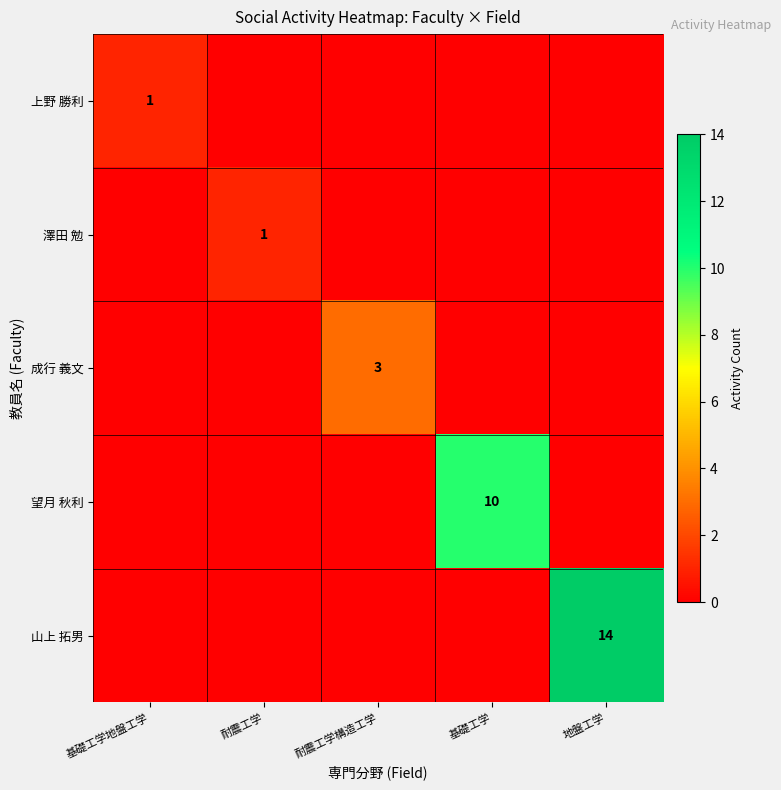

The 山上 拓男 series shows 14 at 地盤工学. True or false?

True